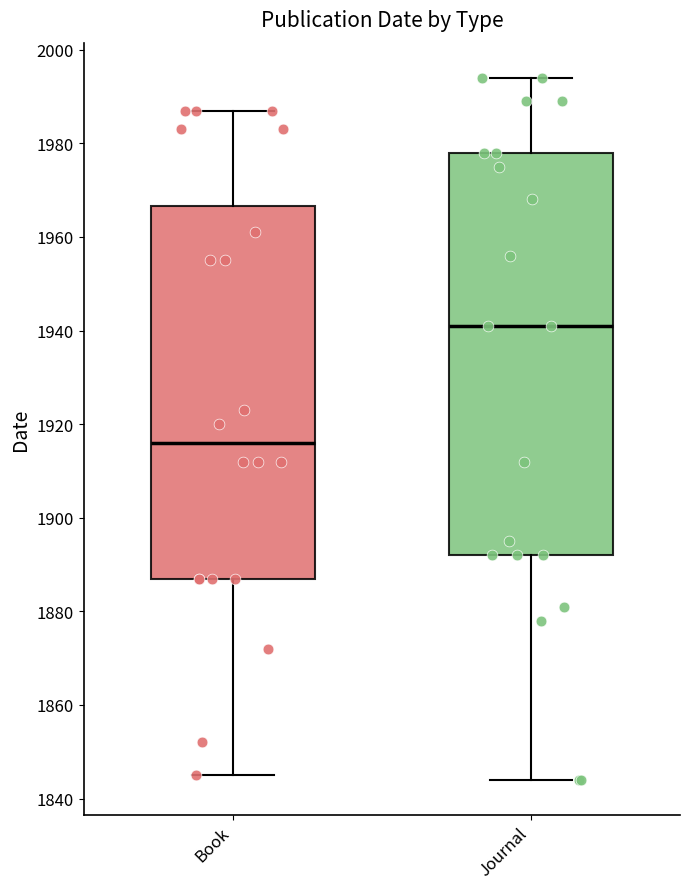

Which box has the highest median line?

Journal